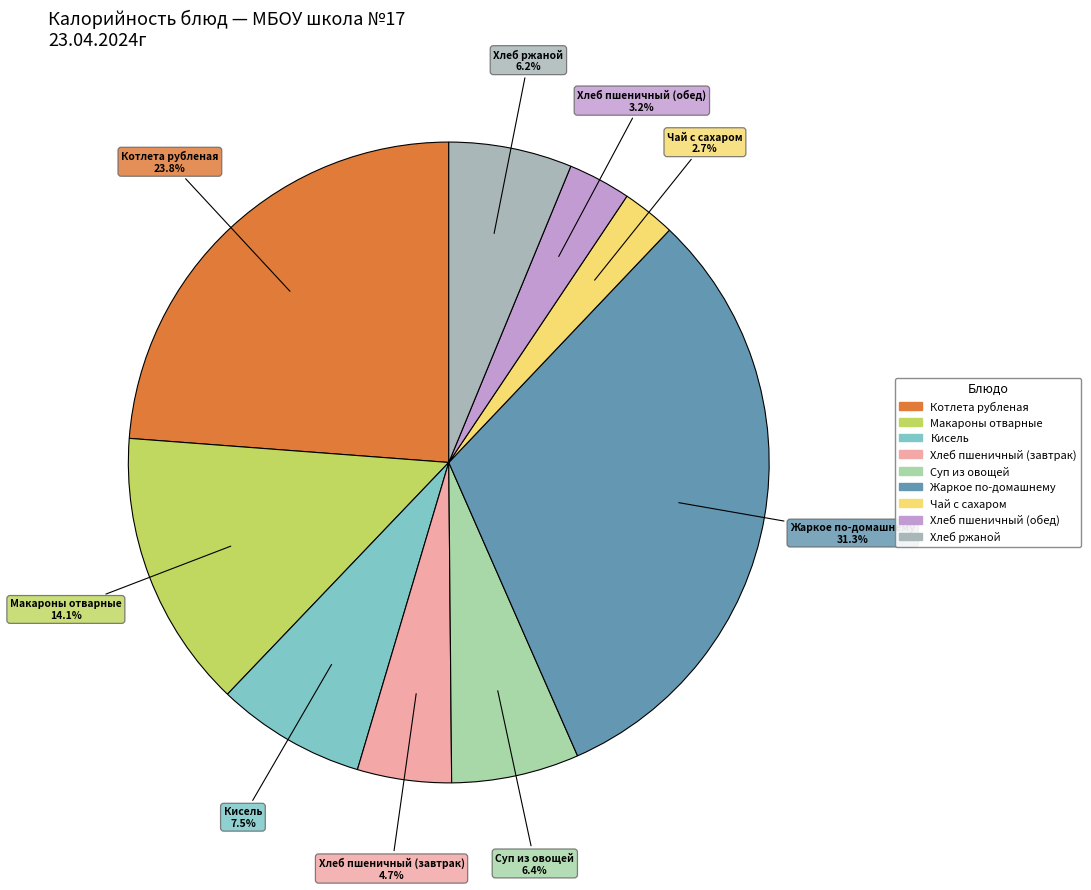

What is the total percentage of Макароны отварные and Чай с сахаром?

16.8%